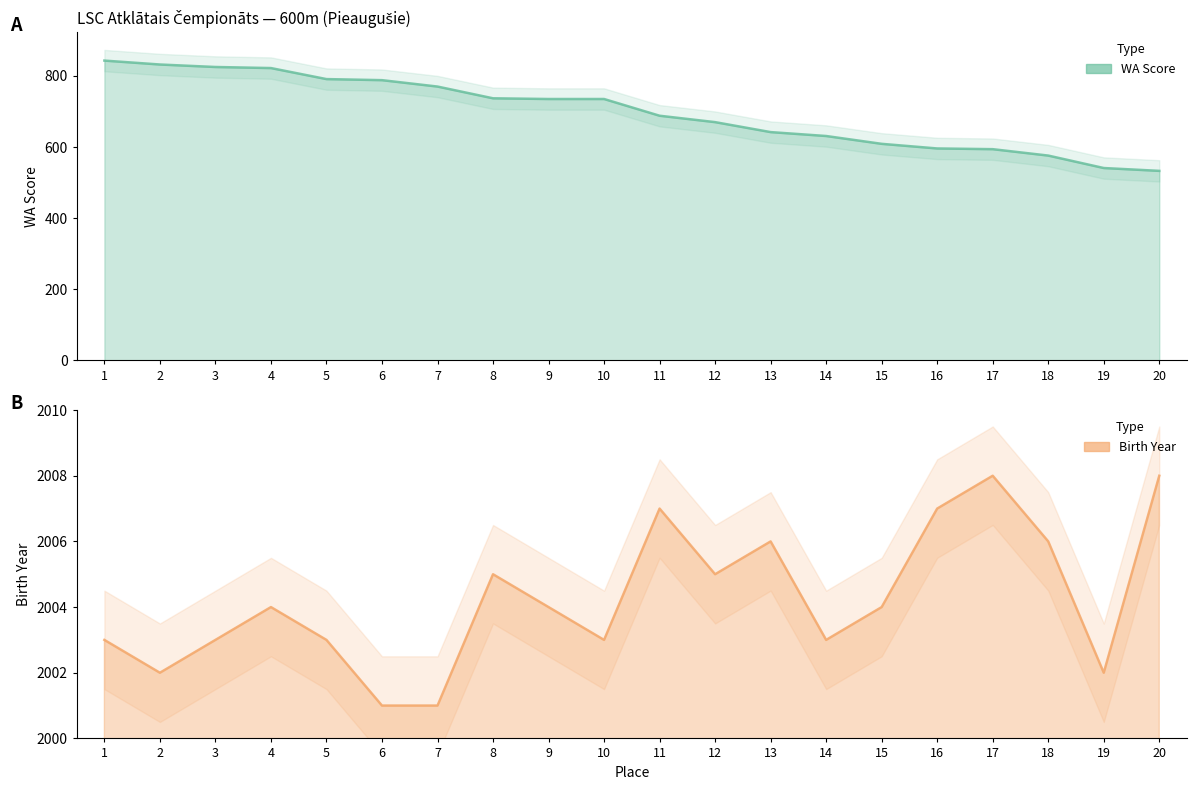

Is it true that Birth Year equals 2887 at 7?

False